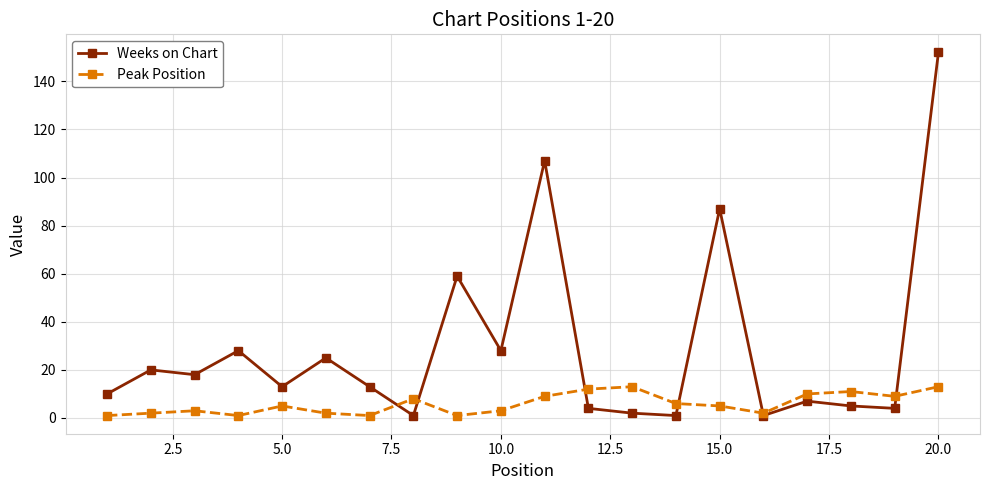

Rank the series by their average value, from lowest to highest.

Peak Position, Weeks on Chart